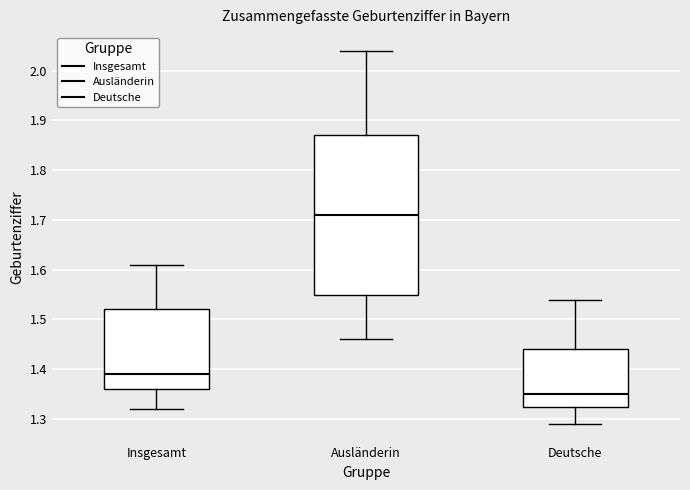

Where does the lower whisker of the box for Insgesamt end on the y-axis? The values are not printed on the chart, so give them approximately, as read against the axis.

1.32